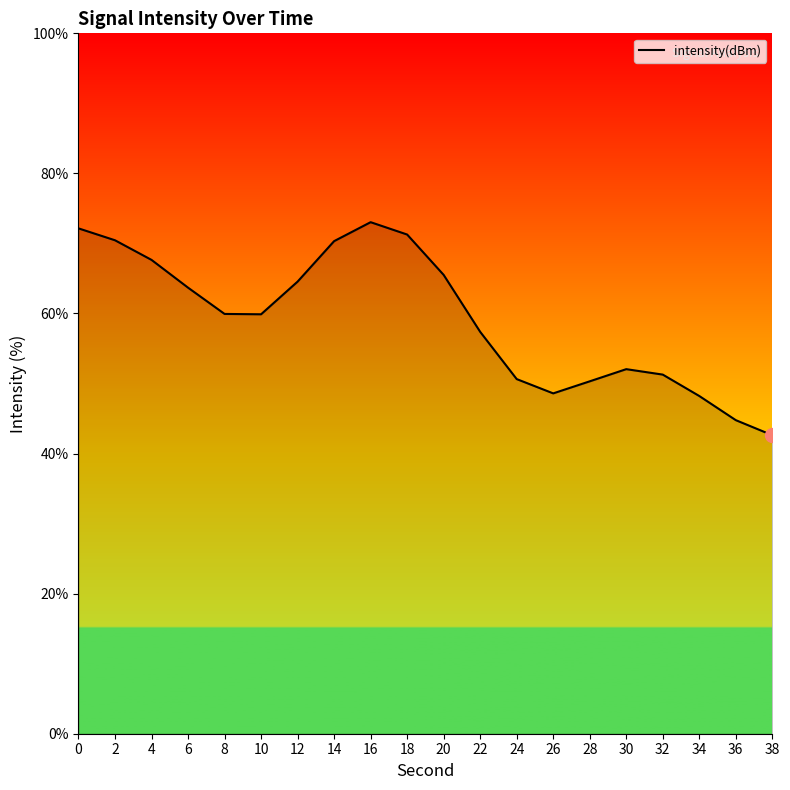

What is the ratio of the value at 14 to the value at 0?

1.0